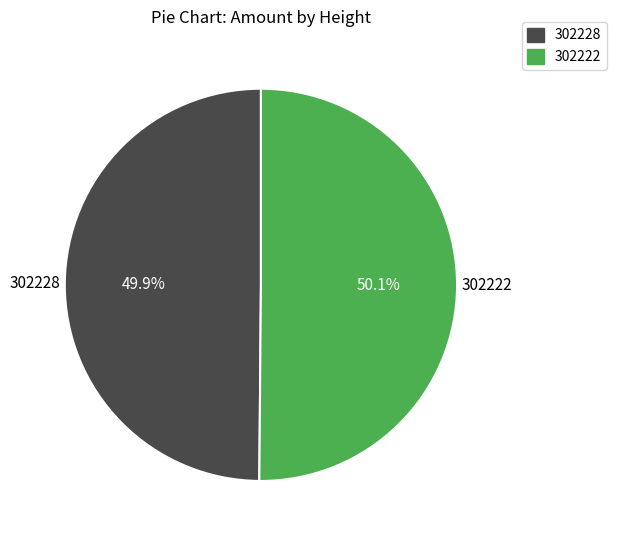

Combined, what portion of the pie is 302228 and 302222?

100.0%